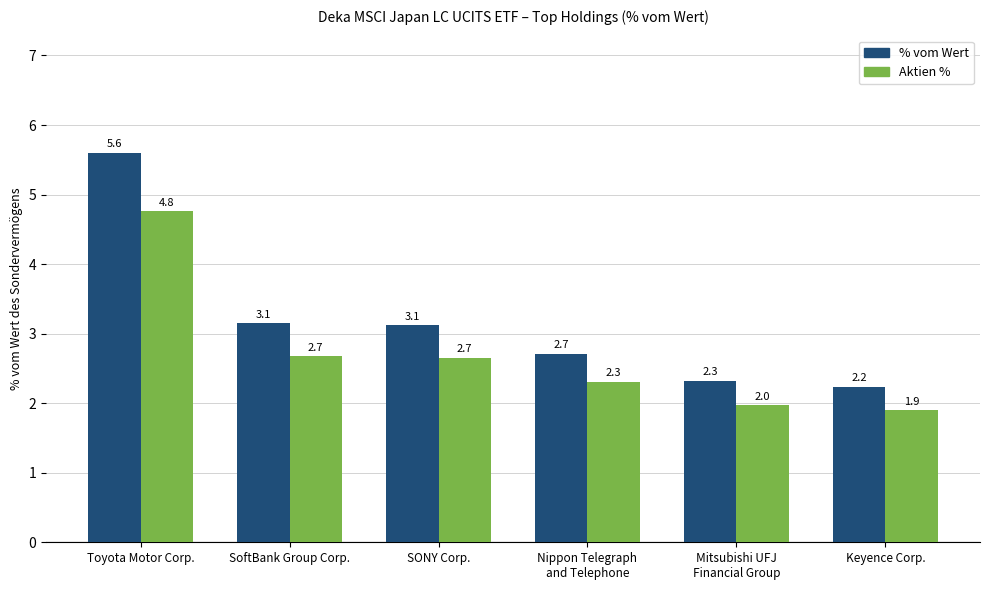

What are all the series names shown in the legend?

% vom Wert, Aktien %